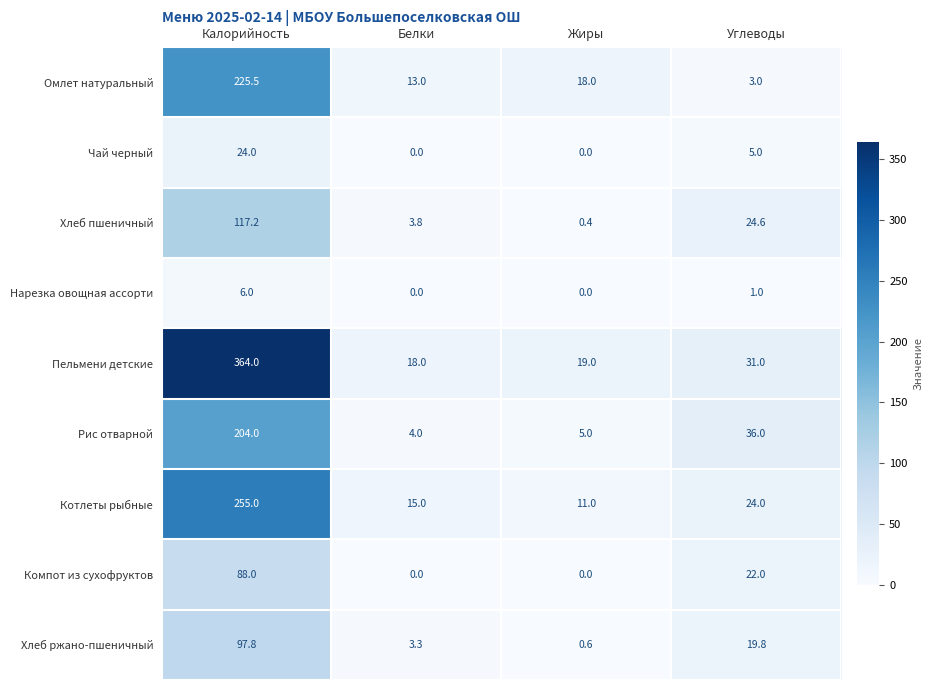

Count the Чай черный values in the range 0 to 24.

4